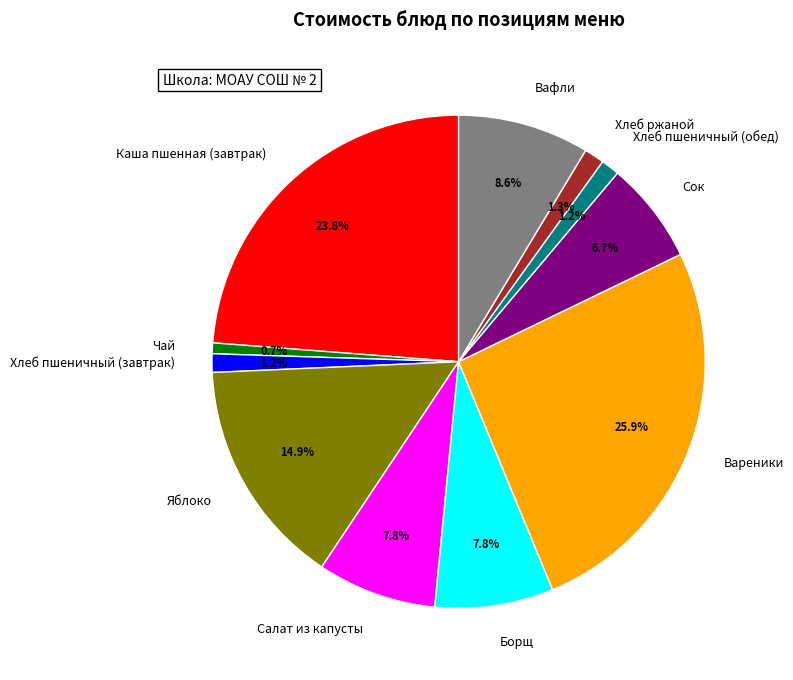

How much of the chart is everything except Хлеб ржаной?

98.7%